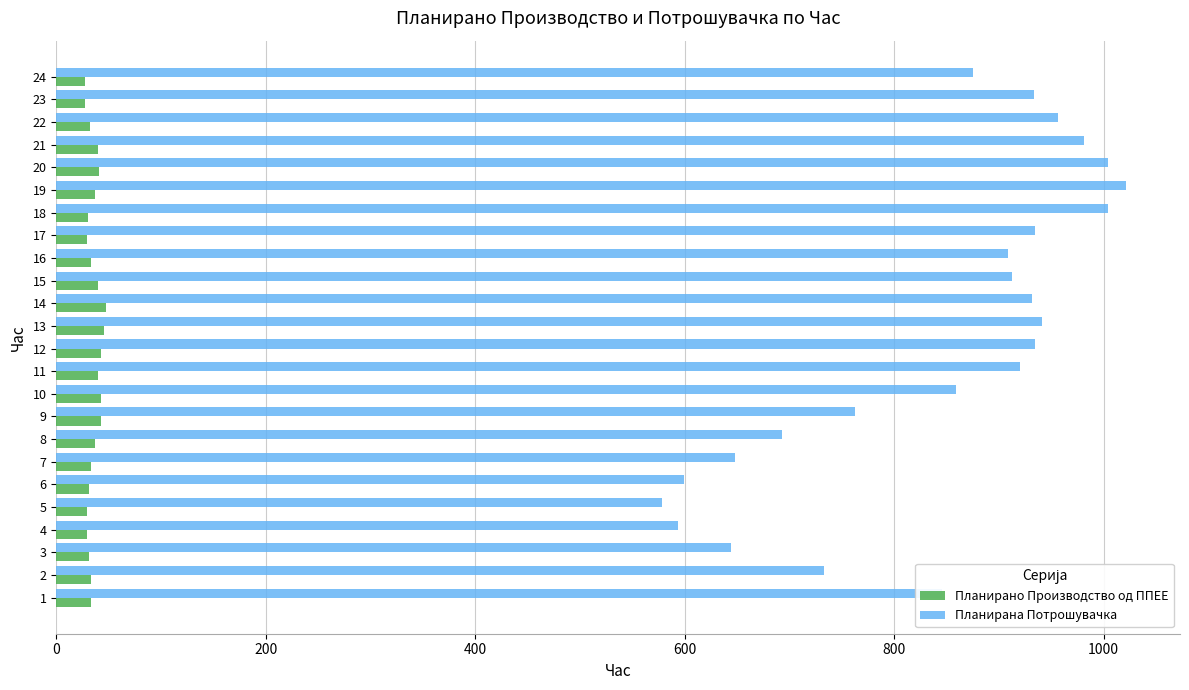

At 7, list the series in order from largest to smallest.

Планирана Потрошувачка, Планирано Производство од ППЕЕ